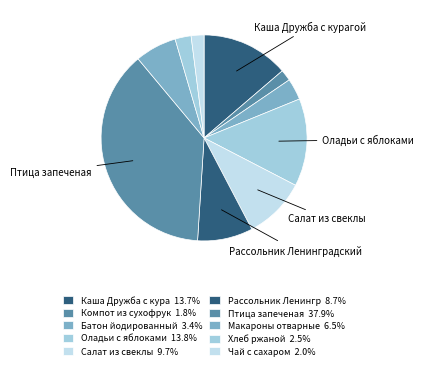

How many segments does this pie chart have?

10